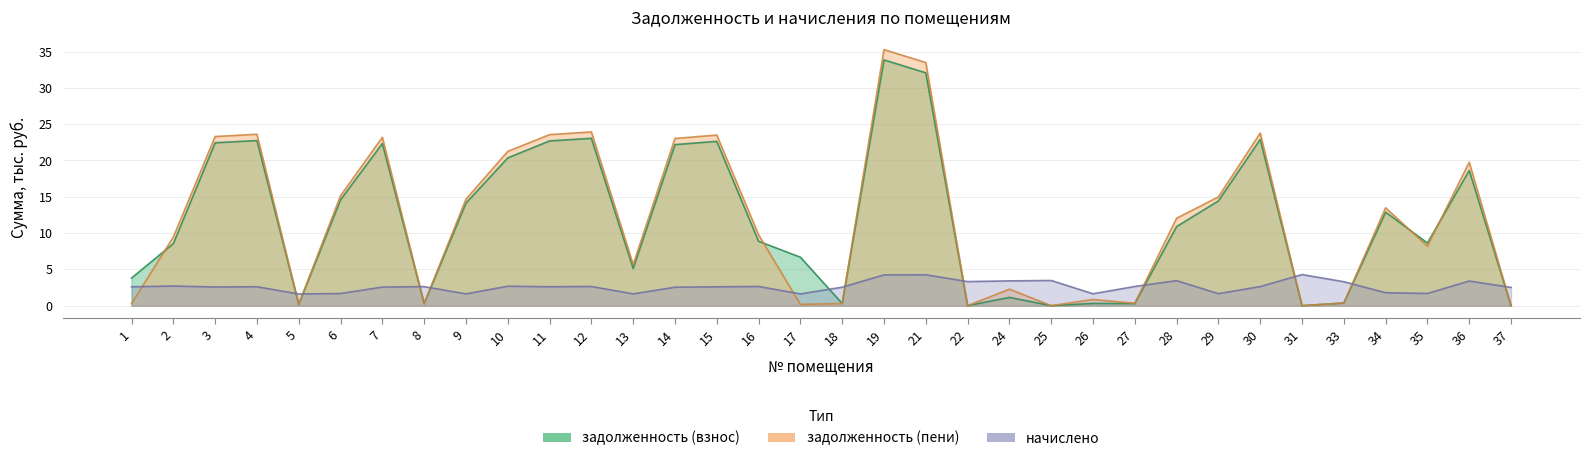

Does the chart have visible grid lines?

Yes